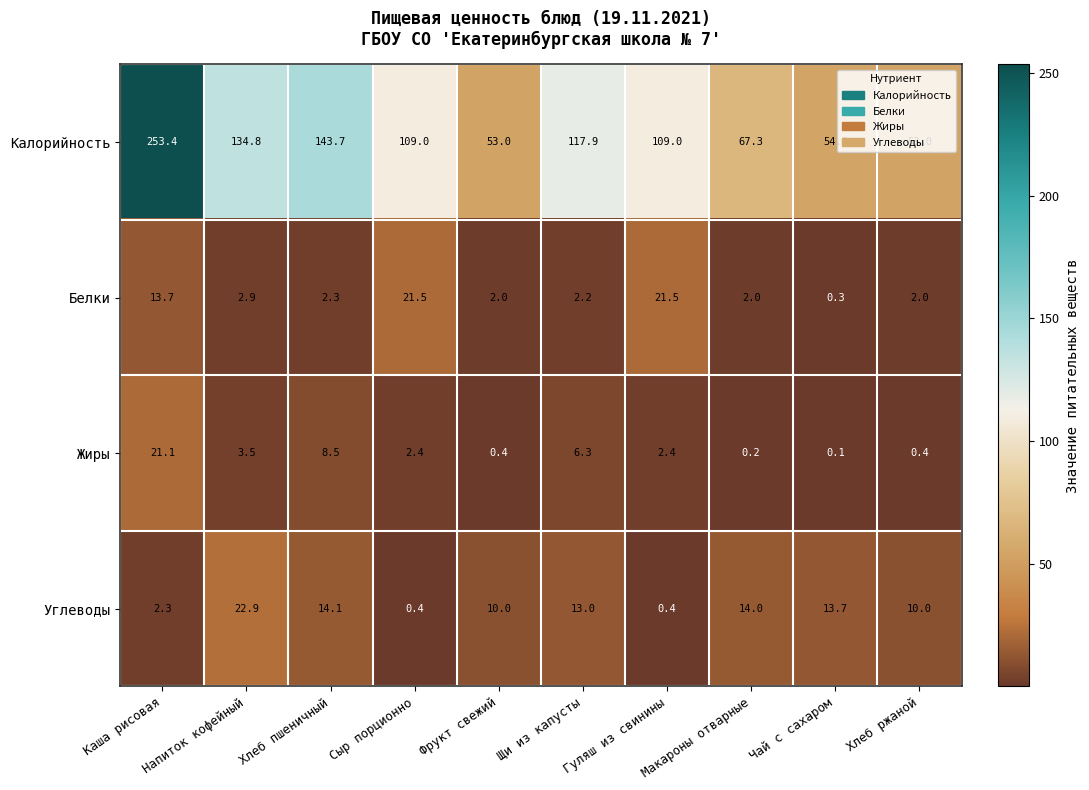

What value does the Калорийность series have at Напиток кофейный?

134.8